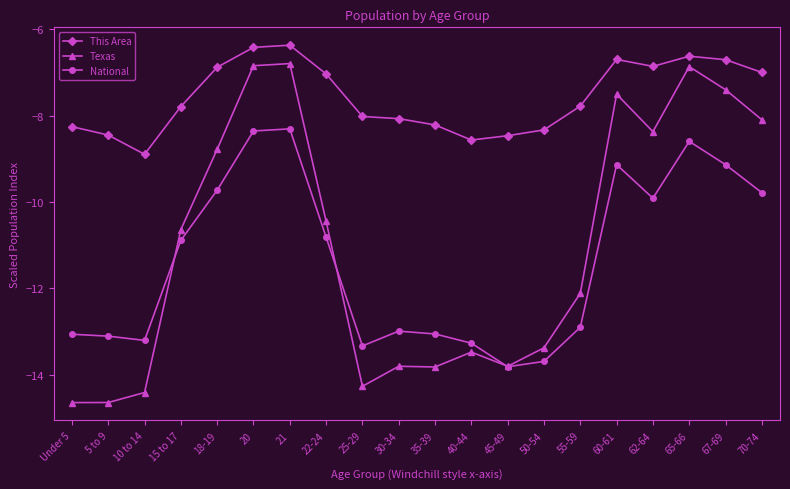

At which label does This Area first exceed -7?

18-19